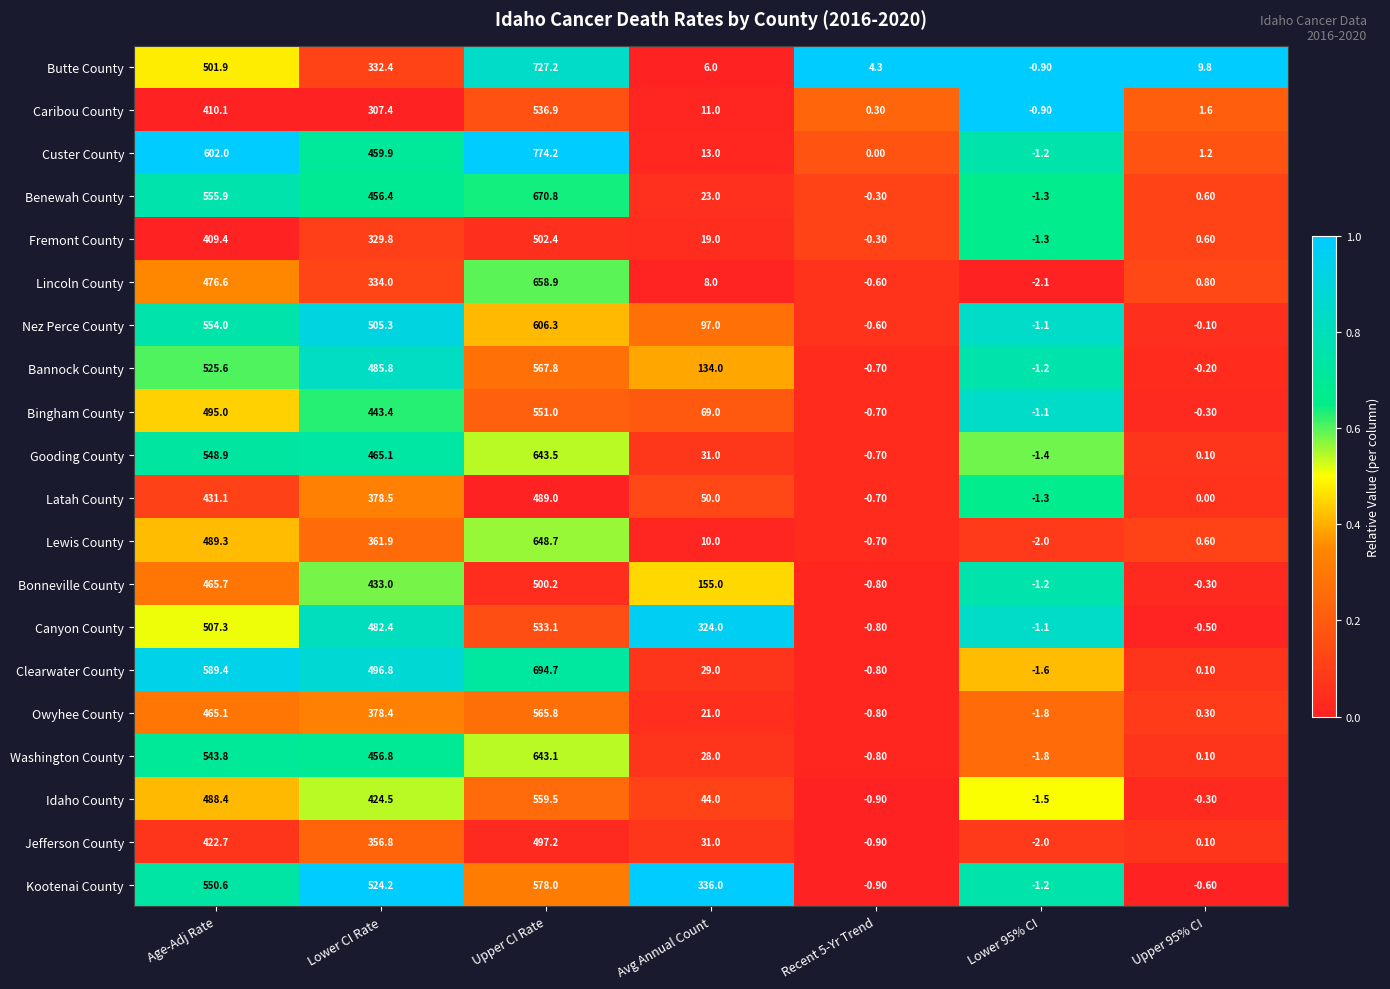

Which series changed the most between Lower CI Rate and Lower 95% CI?

Kootenai County